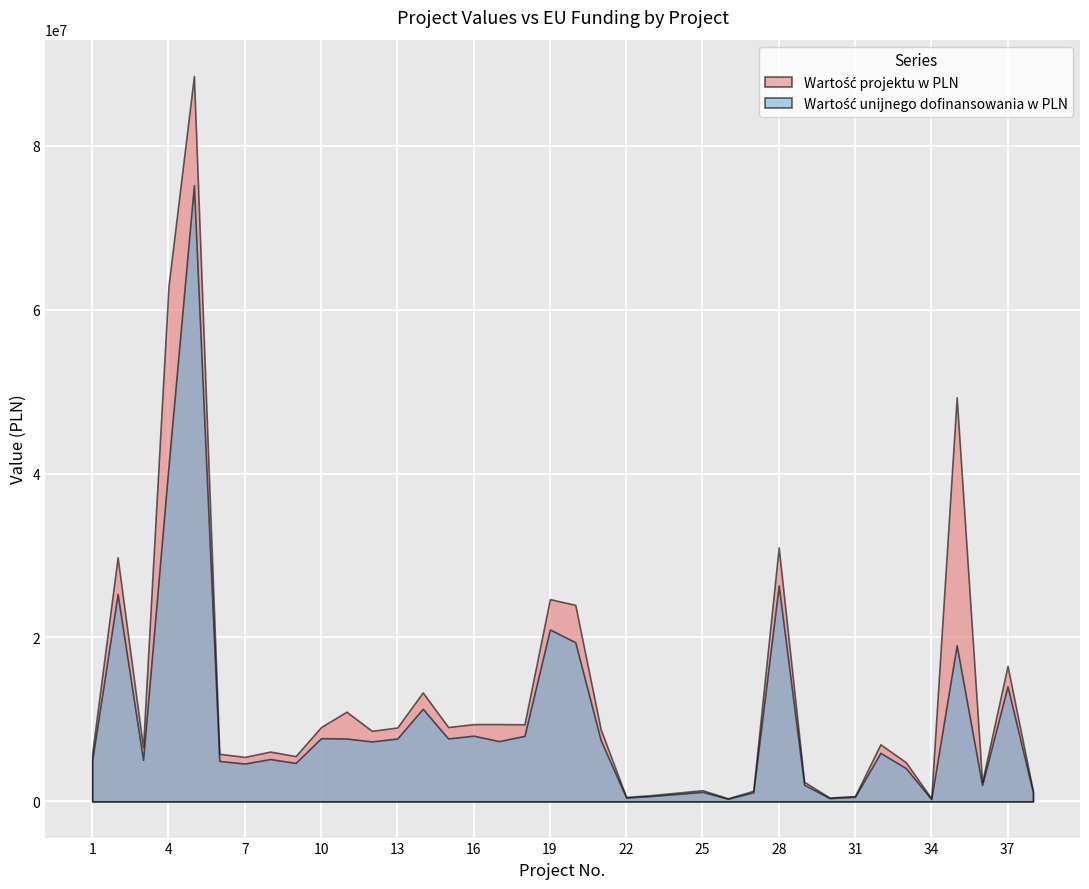

True or false: Wartość projektu w PLN has a value of 31541467.7 at 5.

False